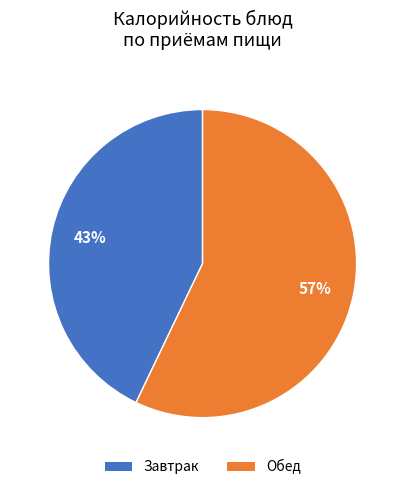

What is the ratio of the value at Завтрак to the value at Обед?

0.8